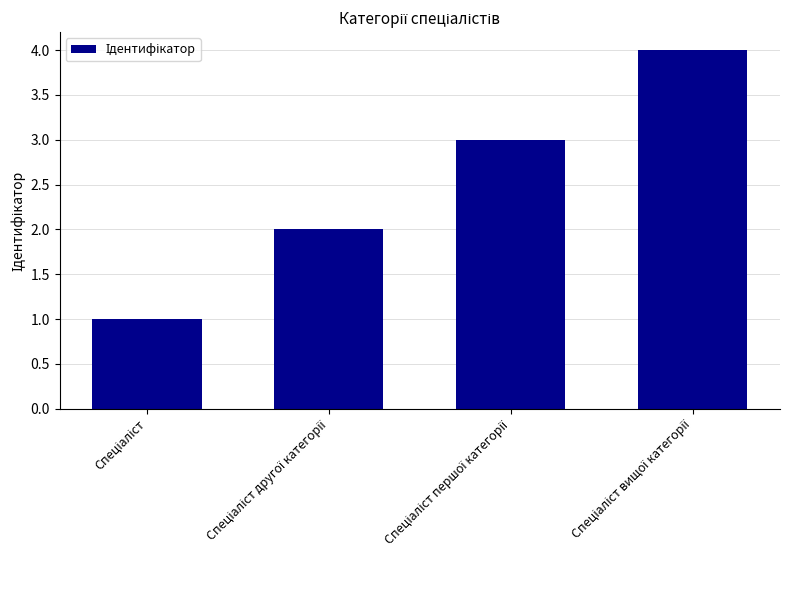

What is the sum of all values?

10